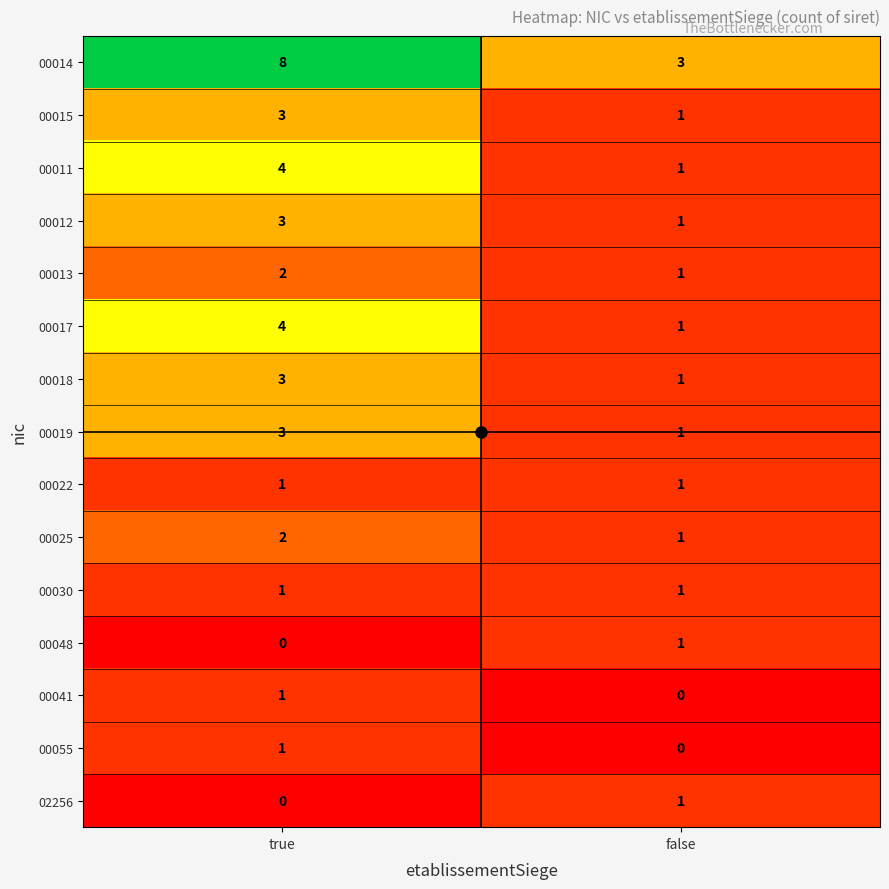

List the labels in order of 00015 value, largest first.

true, false